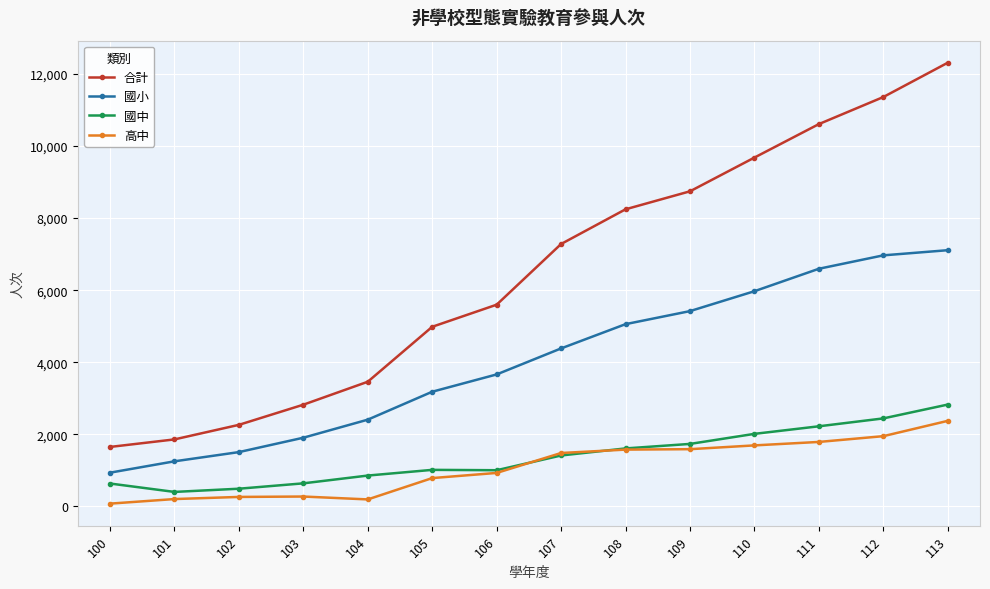

At which label does 高中 reach its peak?

113